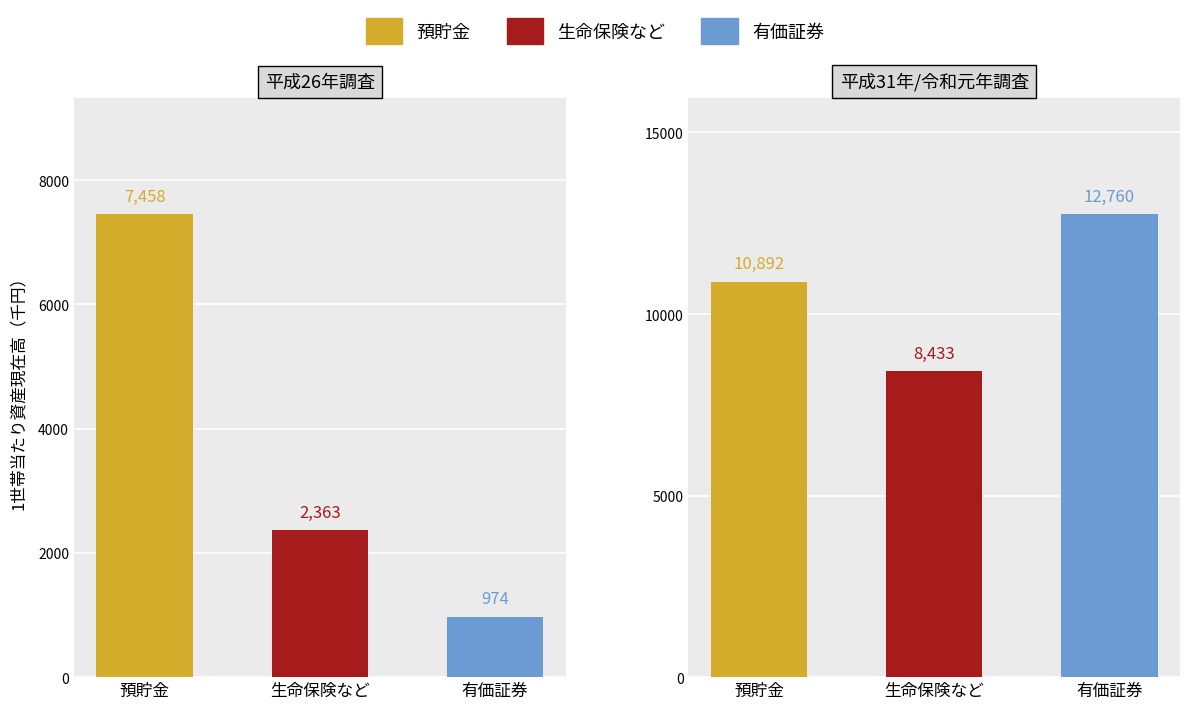

Which series has the widest spread of values?

預貯金